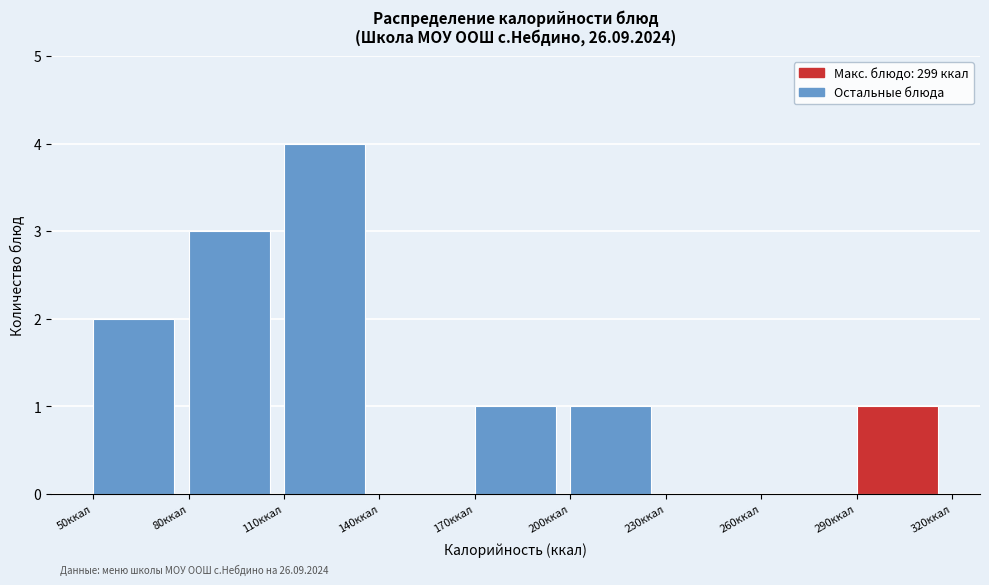

Which range on the x-axis has the tallest bar?

110 to 140